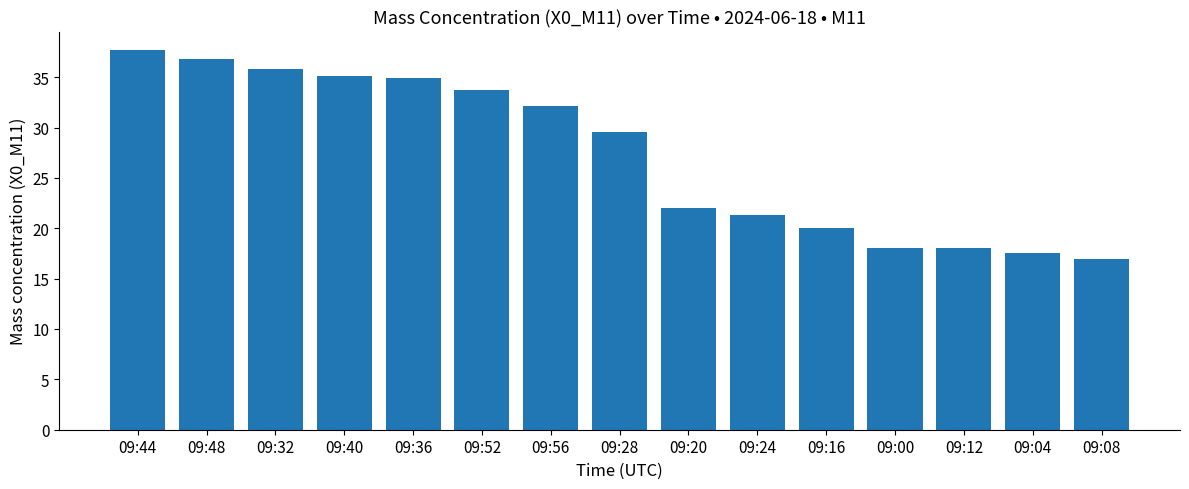

Which category has the lowest value across all series?

09:08